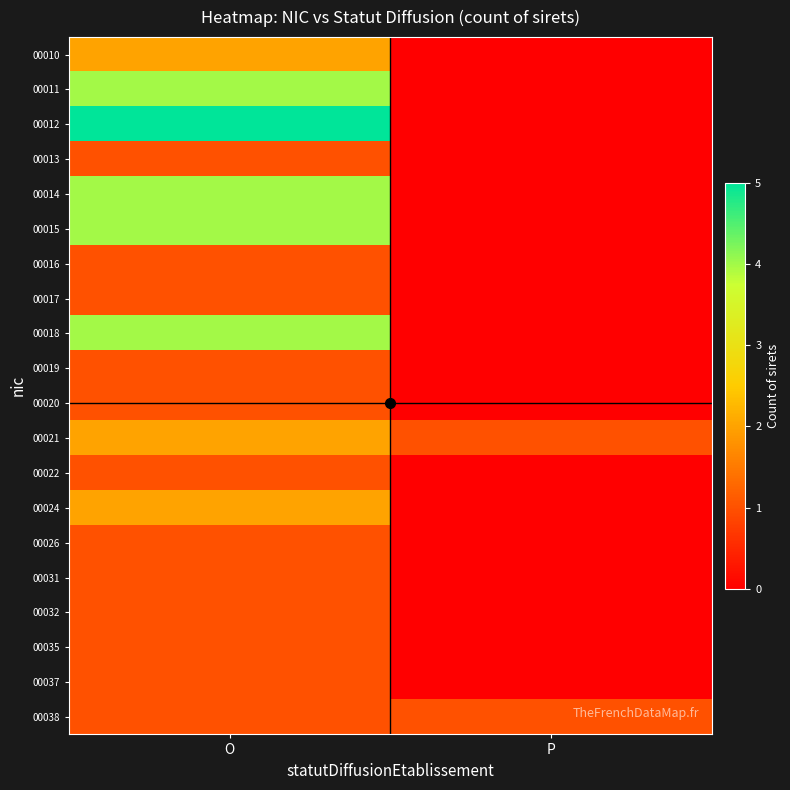

At O, list the series in order from smallest to largest.

00013, 00016, 00017, 00019, 00020, 00022, 00026, 00031, 00032, 00035, 00037, 00038, 00010, 00021, 00024, 00011, 00014, 00015, 00018, 00012